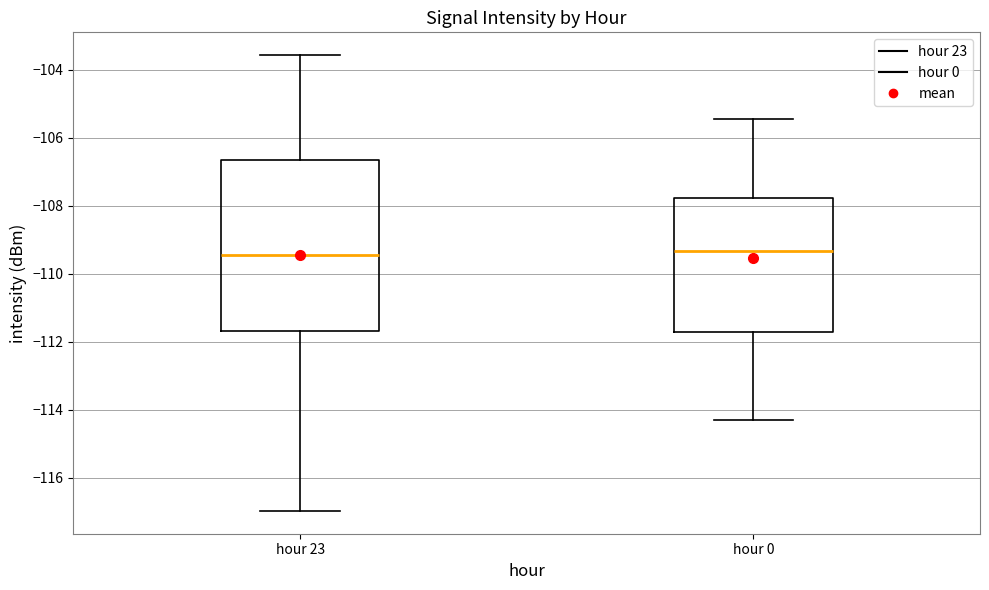

Comparing the boxes themselves (not the whiskers), which one is the tallest?

hour 23